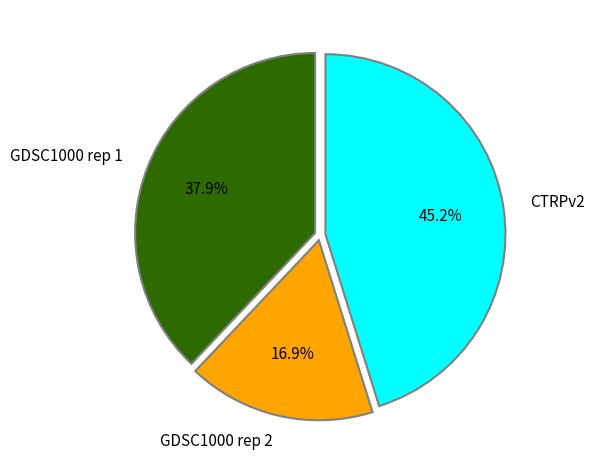

Is the sum of GDSC1000 rep 2 and GDSC1000 rep 1 greater than half?

Yes